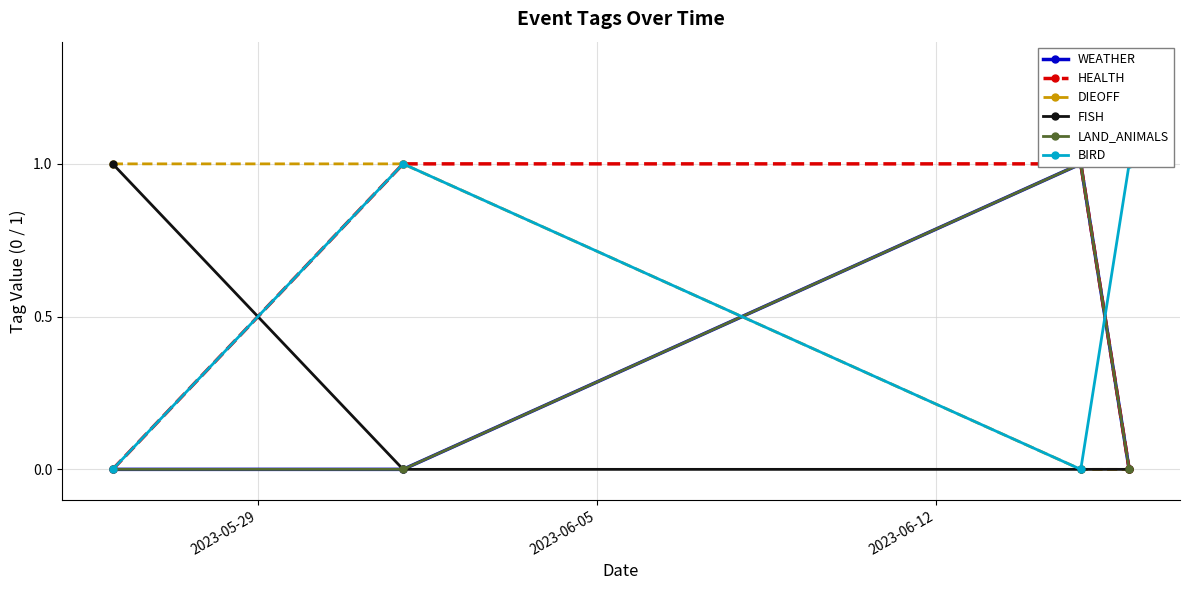

What are all the series names shown in the legend?

WEATHER, HEALTH, DIEOFF, FISH, LAND_ANIMALS, BIRD